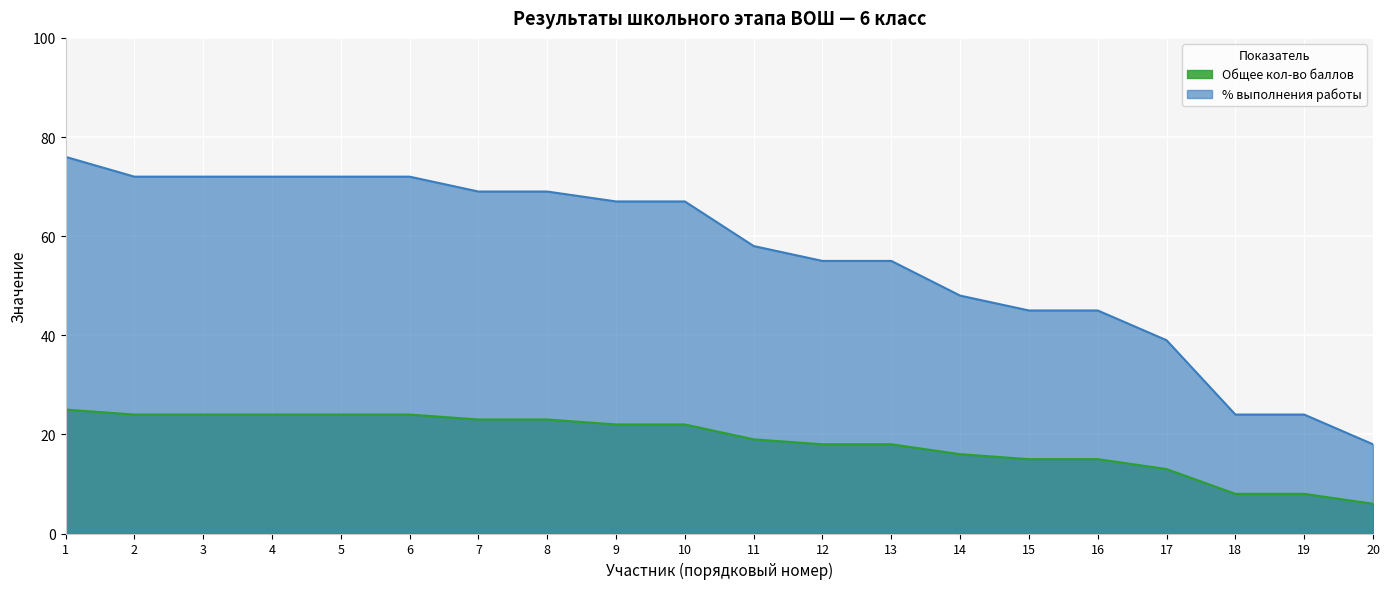

What is the smallest value displayed?

6